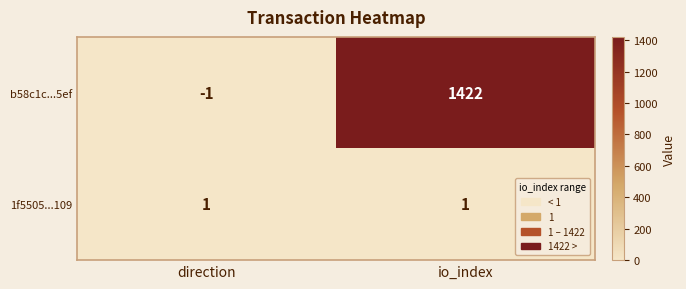

Is the value of b58c1c...5ef at io_index greater than the value of 1f5505...109 at io_index?

Yes